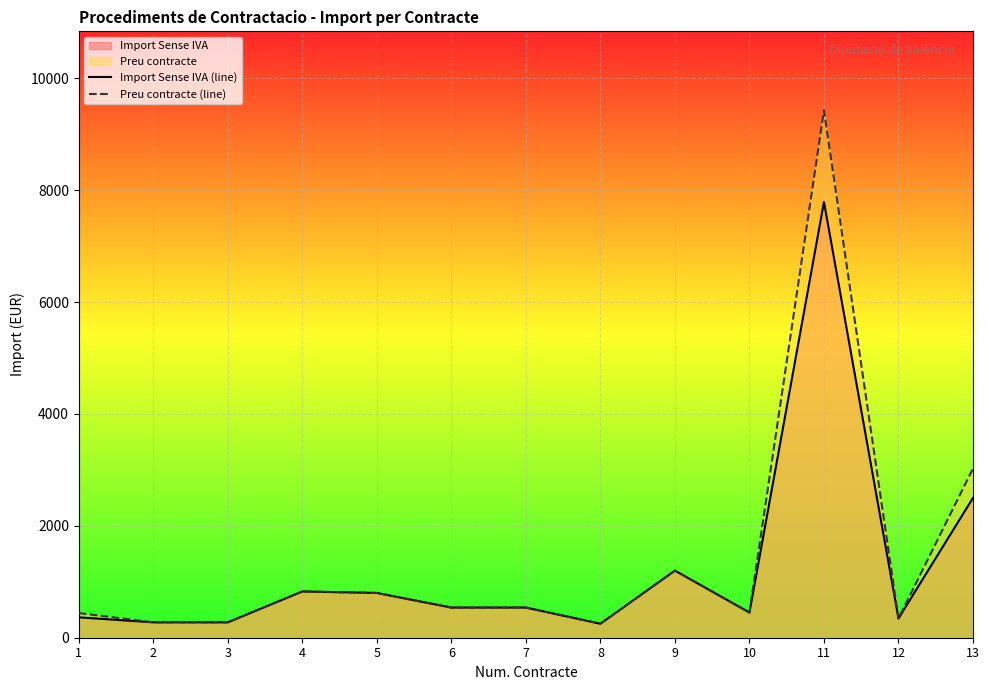

Rank the series by their average value, from highest to lowest.

Preu contracte (line), Import Sense IVA (line)